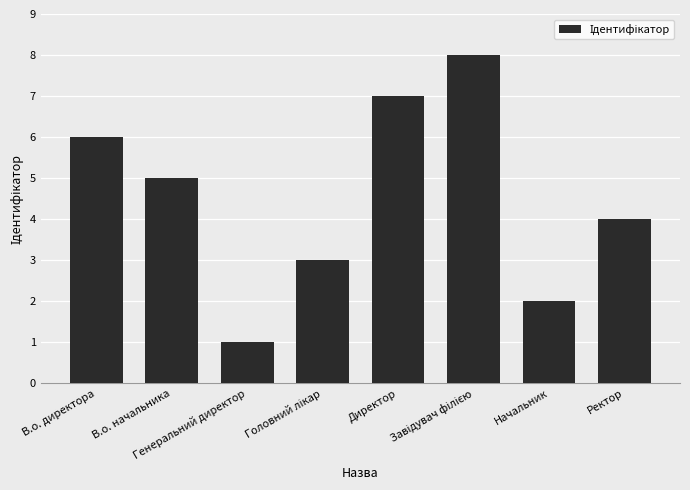

Reading left to right, what are all the values shown in this chart?

6	5	1	3	7	8	2	4